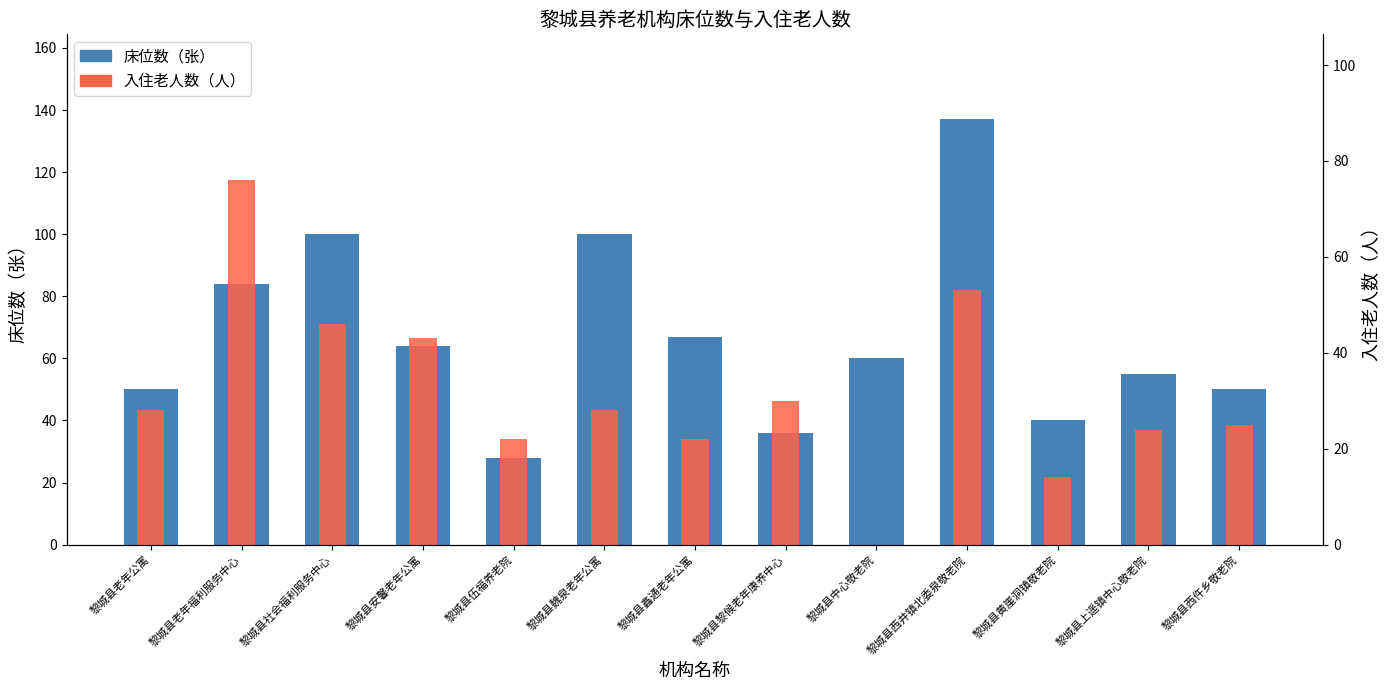

The 床位数（张） series shows 40 at 黎城县黄崖洞镇敬老院. True or false?

True